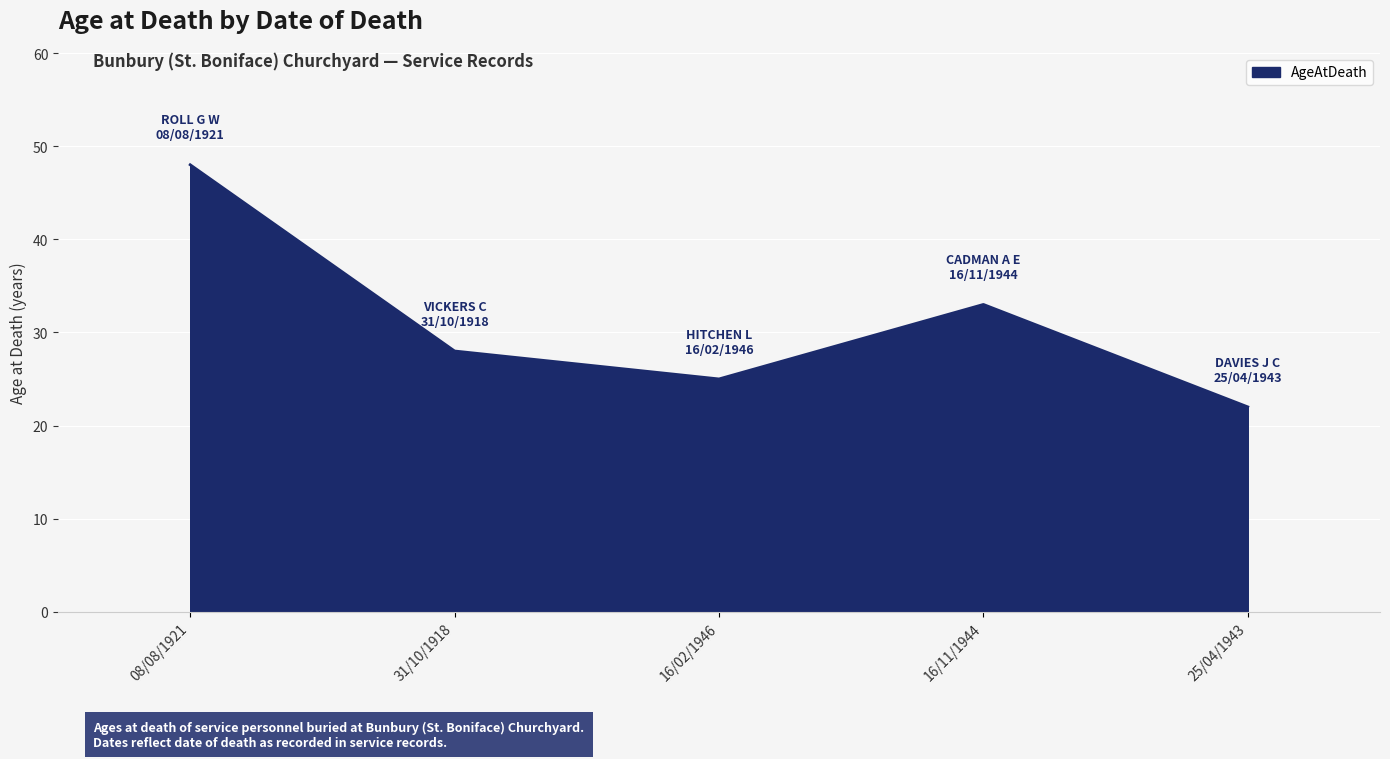

Reading left to right, extract all data points from this chart.

48	28	25	33	22